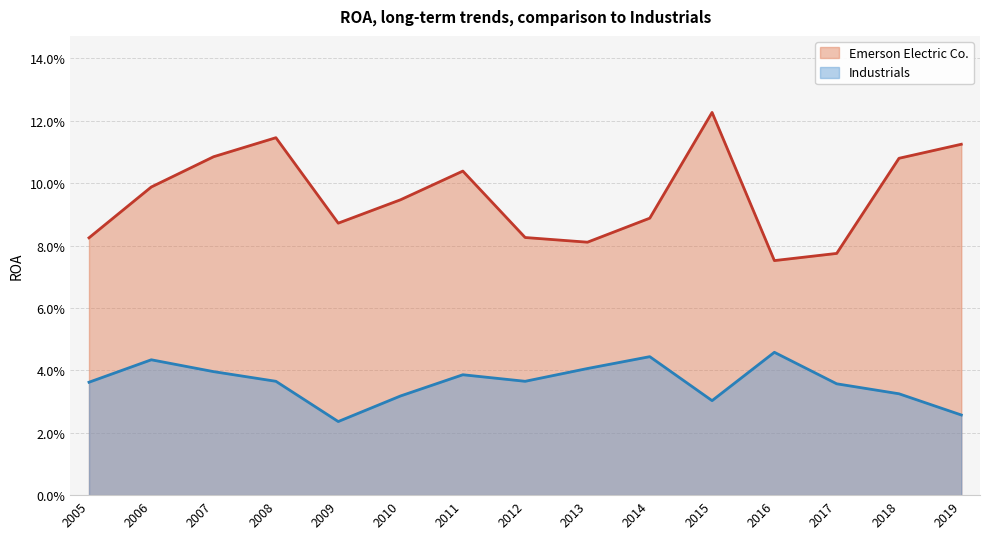

What are all the series names shown in the legend?

Emerson Electric Co., Industrials